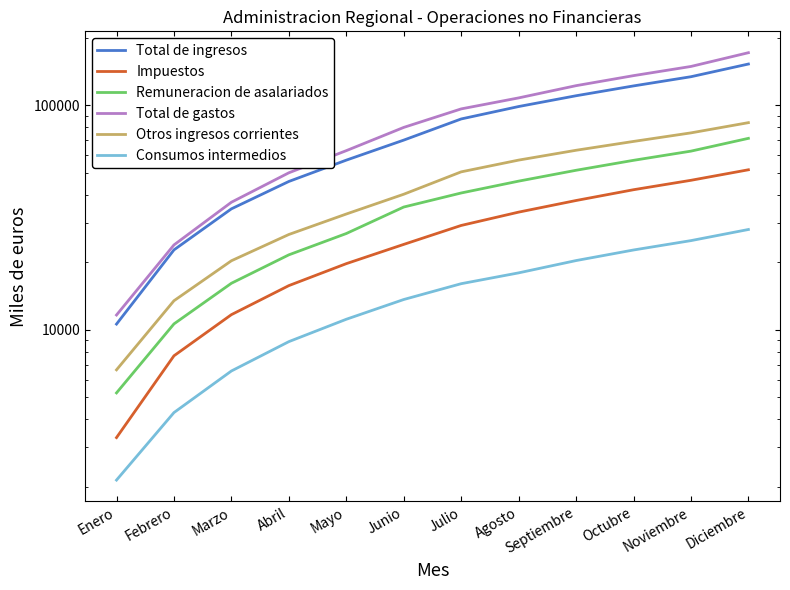

True or false: Impuestos and Total de ingresos intersect in this chart.

False